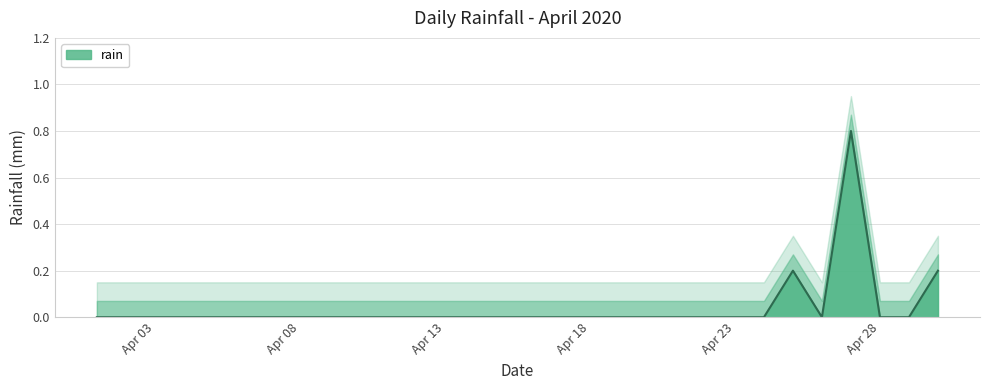

What is the maximum value for rain?

0.8